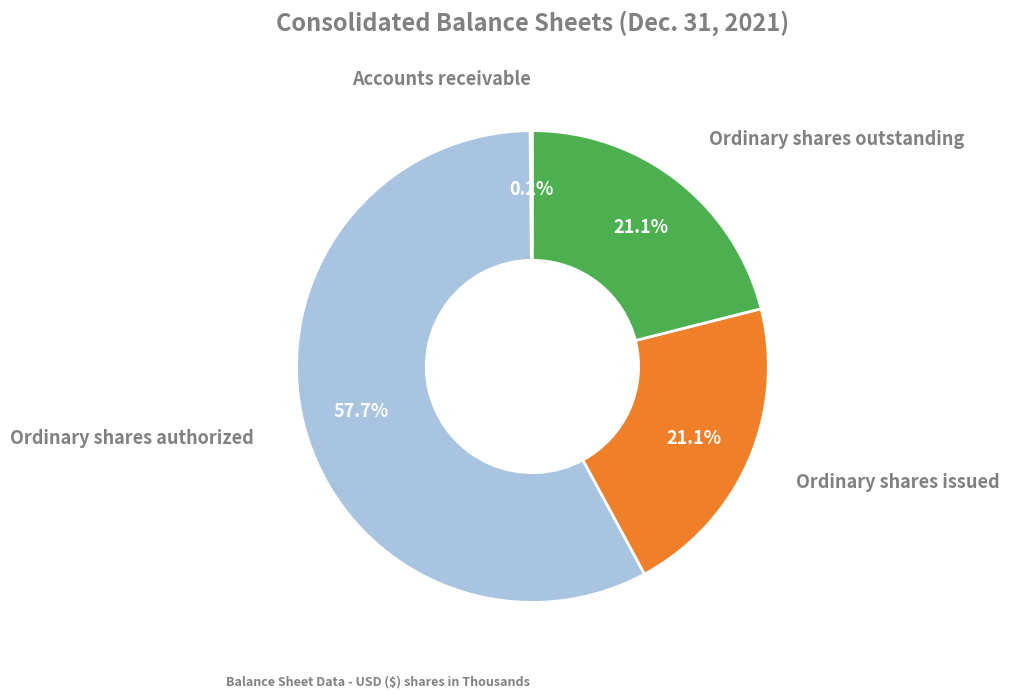

Does any single category account for the majority?

Yes